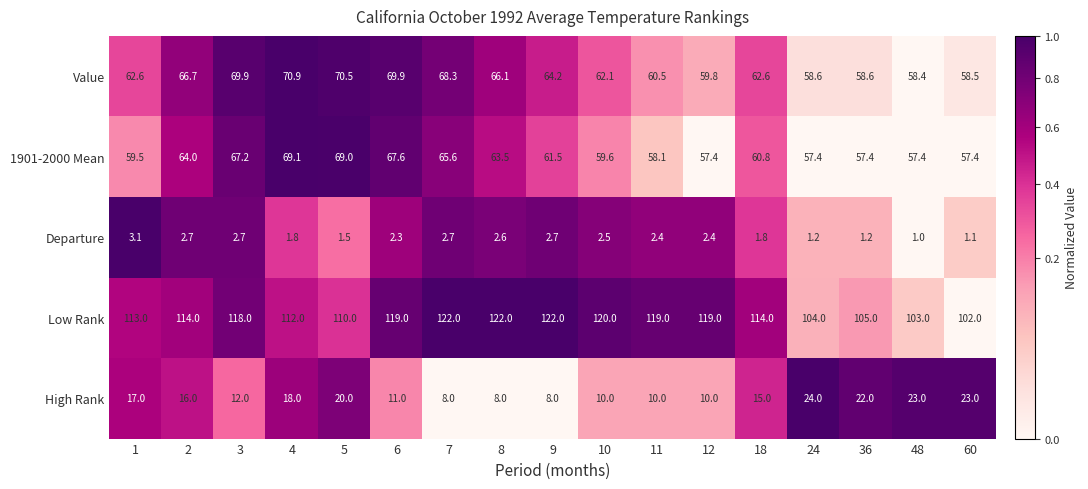

Rank the series by their maximum value, from lowest to highest.

Departure, High Rank, 1901-2000 Mean, Value, Low Rank